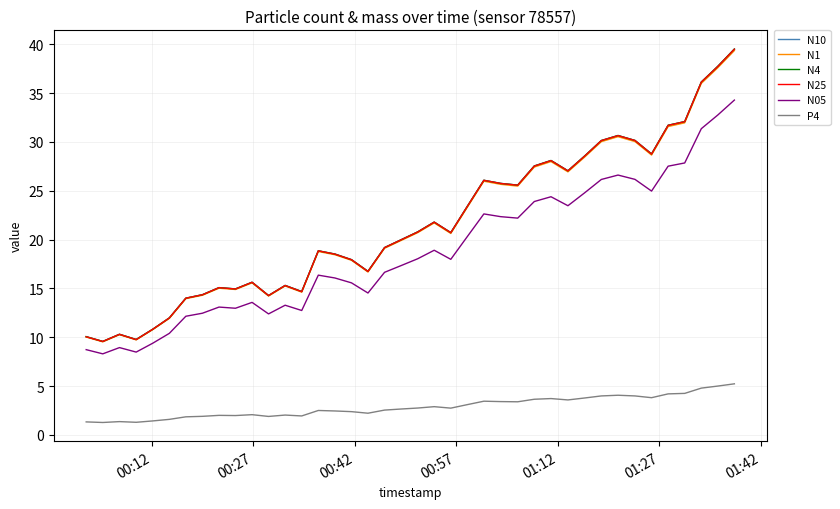

What is the maximum value for N10?

39.5